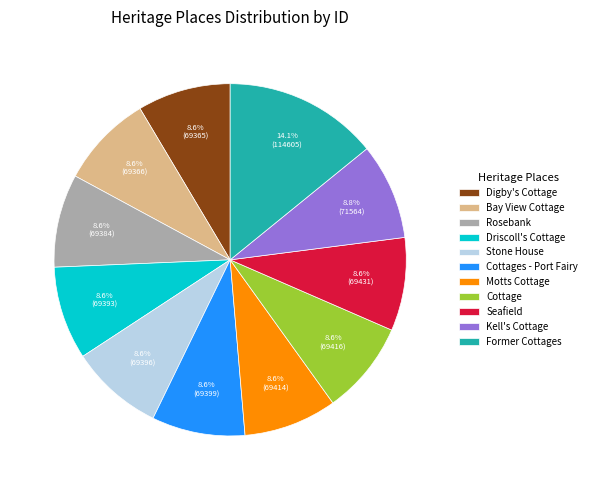

Is there a majority slice in this chart?

No